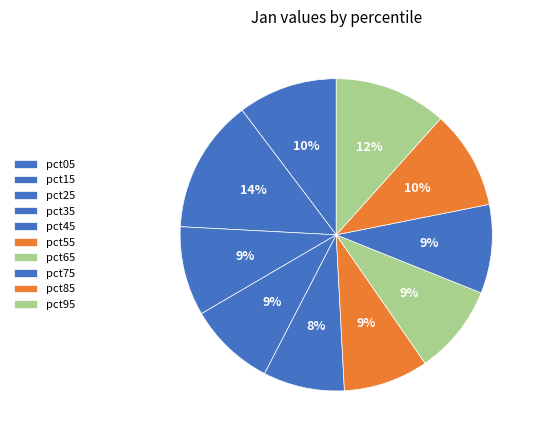

What is the change in value from pct15 to pct25?

-0.3